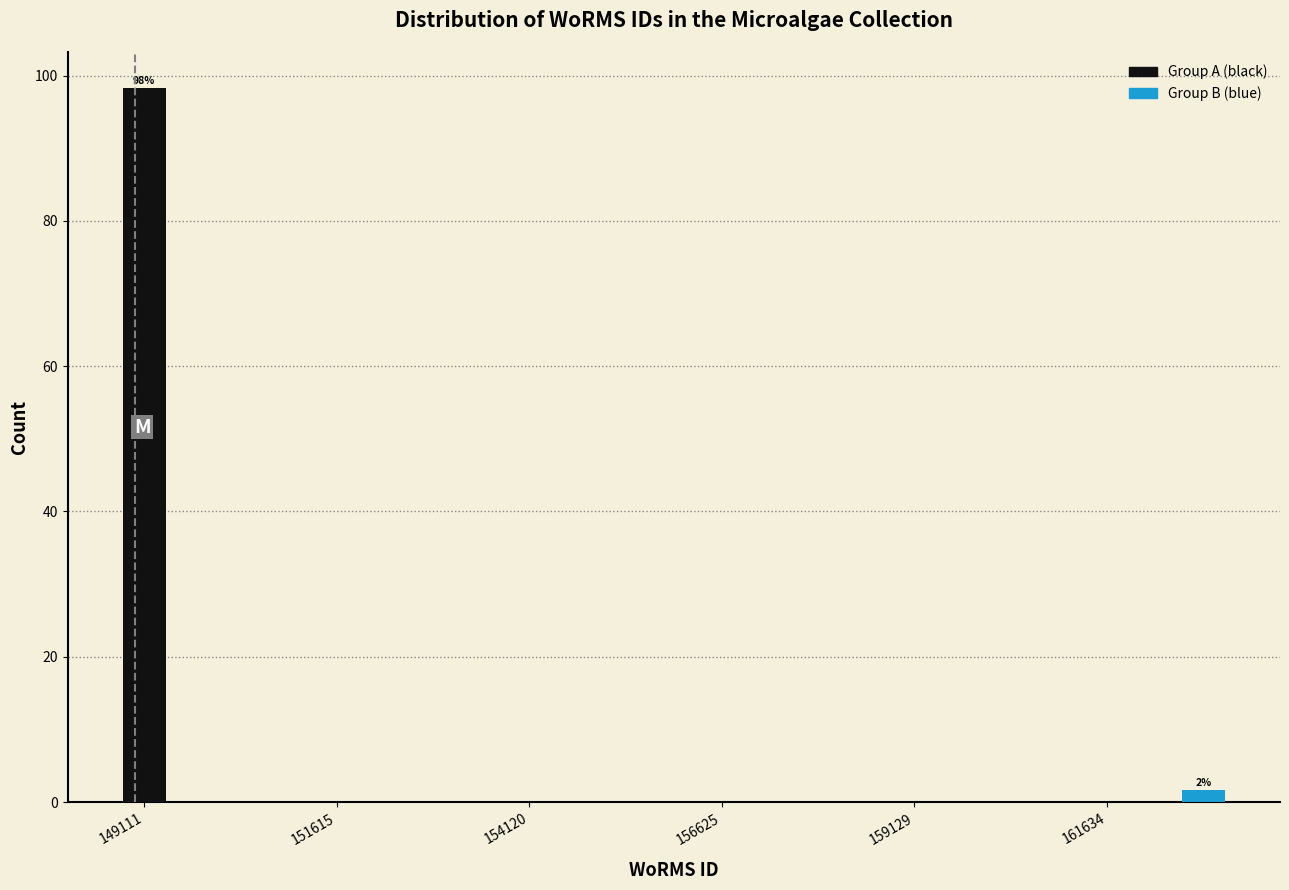

Rank the categories by value from highest to lowest.

149111, 161634